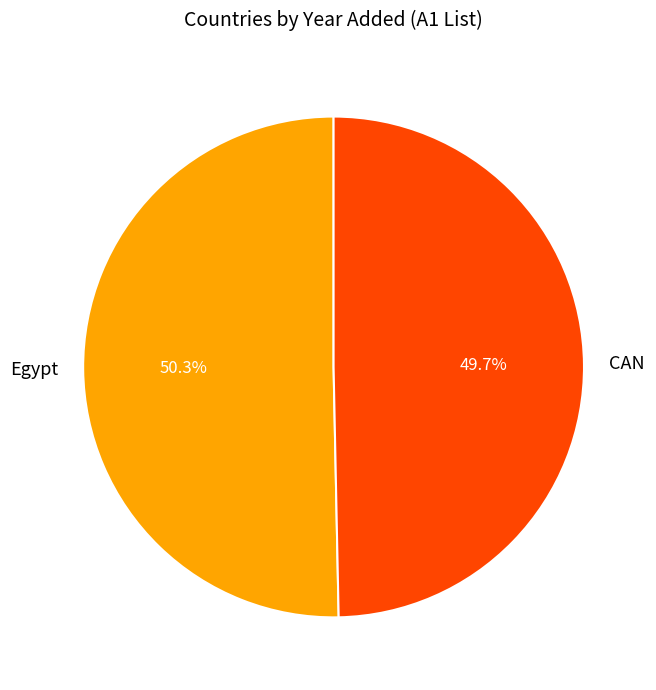

To the nearest percent, what is the difference between the CAN and Egypt slice percentages?

1%